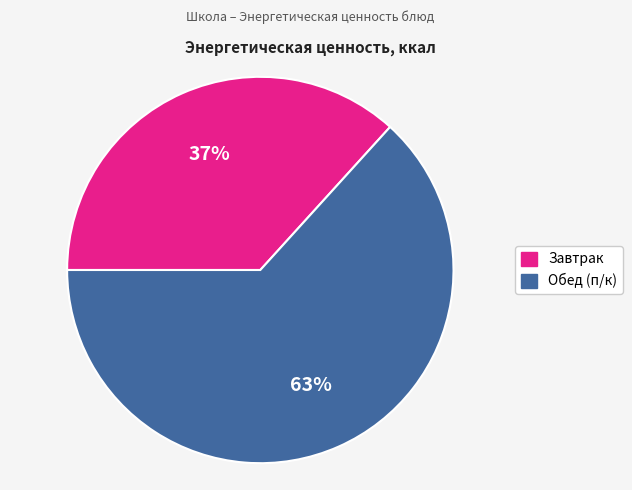

What is the largest slice in the pie chart?

Обед (п/к)